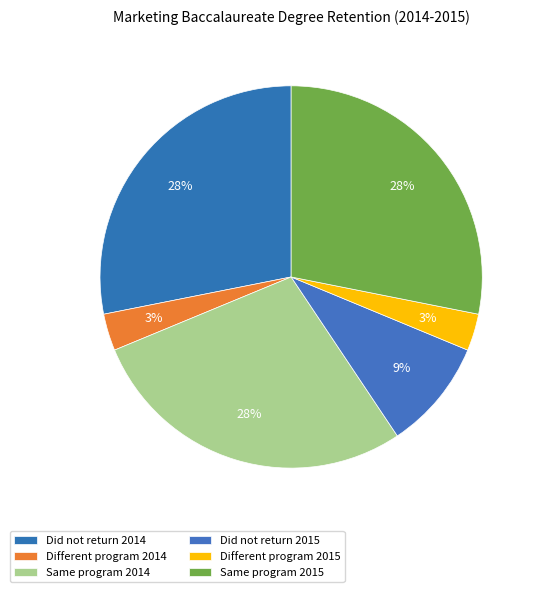

How many segments does this pie chart have?

6